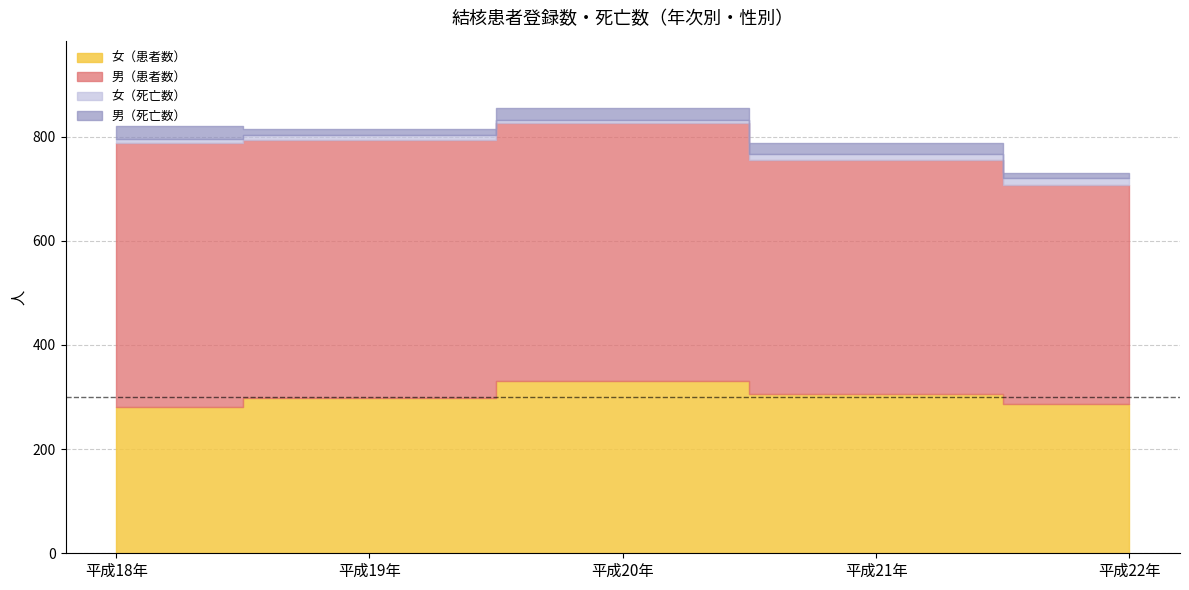

How many values in the 女（患者数） series exceed 298?

2